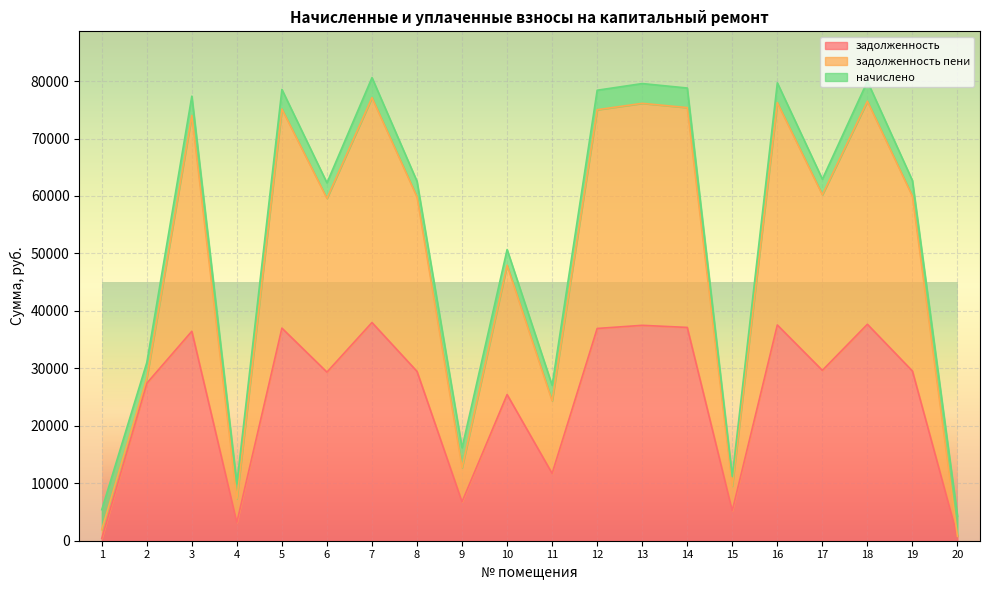

How many data points in задолженность are above 29527?

10